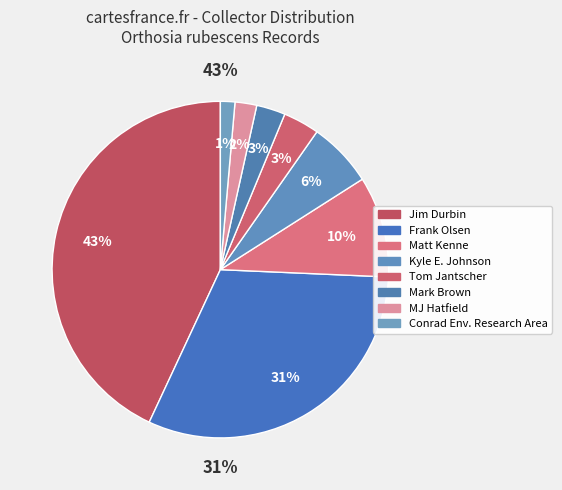

What percentage is the MJ Hatfield slice, to the nearest percent?

2%